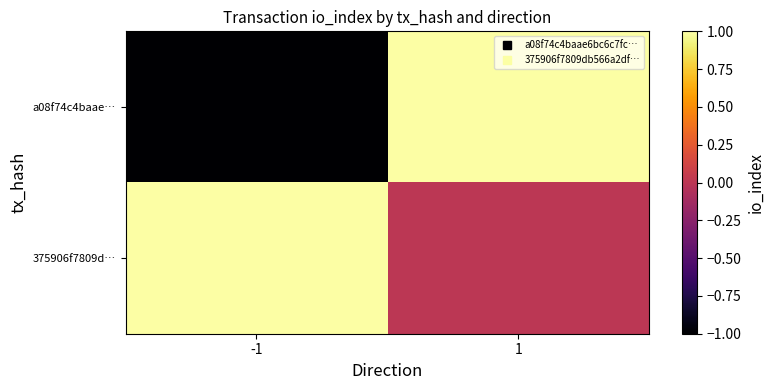

Reading left to right, list all the values displayed in this chart.

a08f74c4baae…: -1=-1	1=1
375906f7809d…: -1=1	1=0